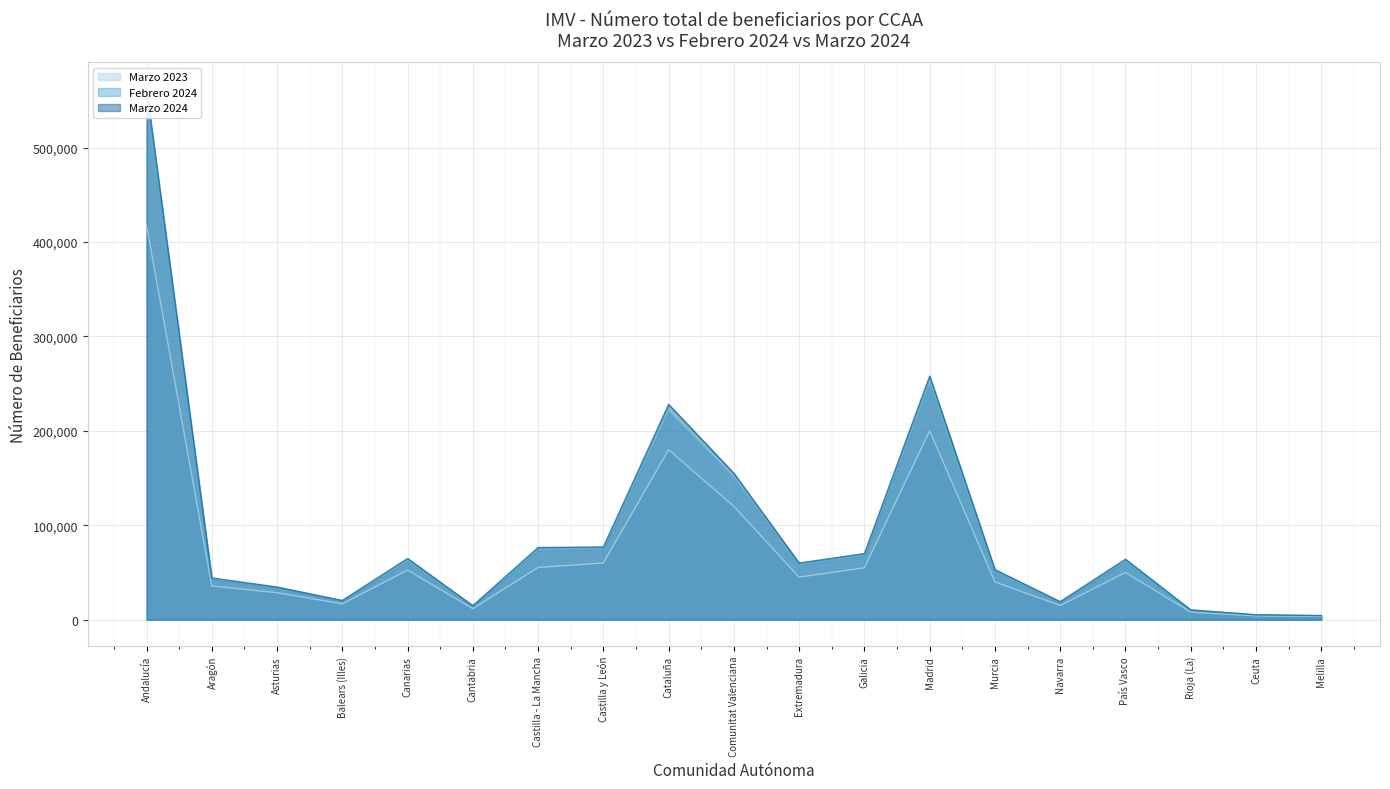

True or false: Febrero 2024 and Marzo 2023 intersect in this chart.

False